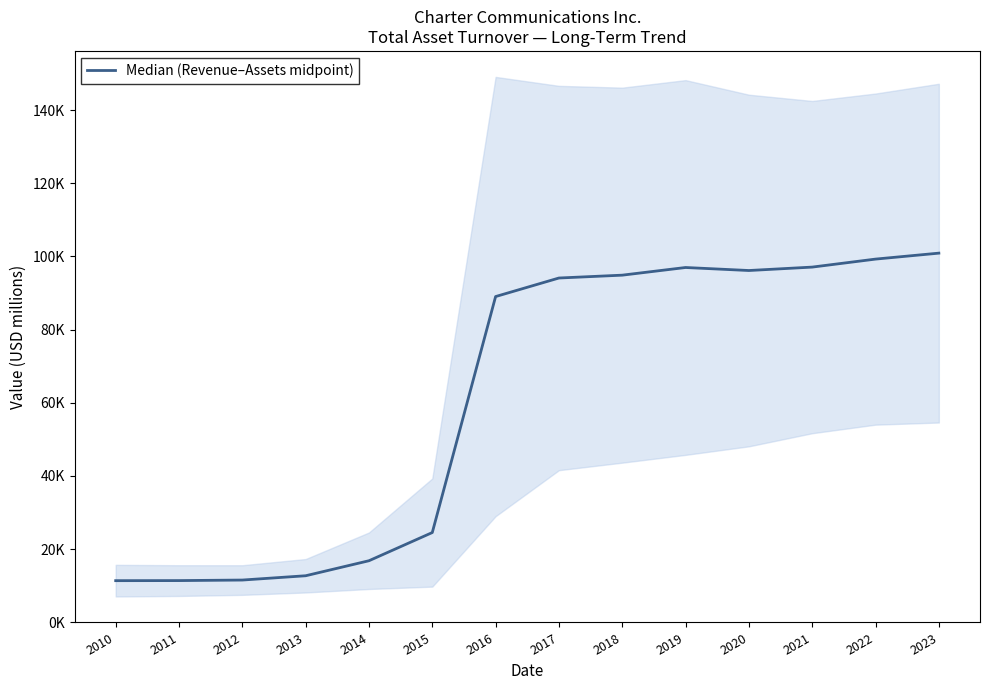

What is the sum of all values?

856833.5